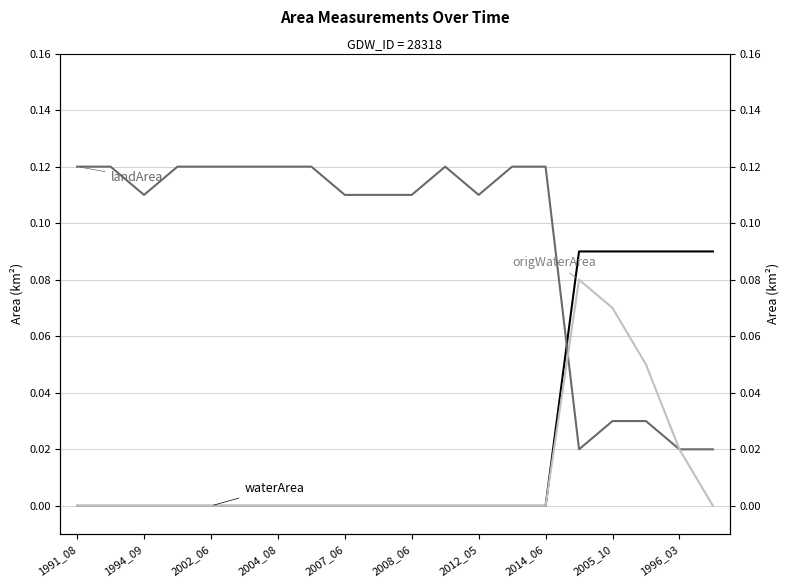

At which label does waterArea reach its minimum?

1991_08